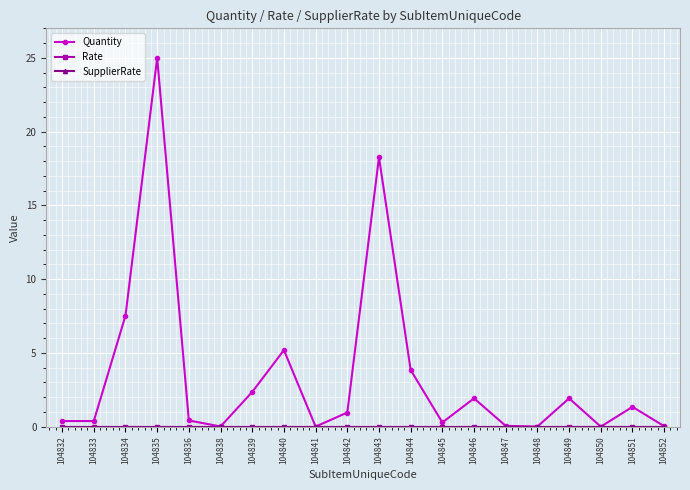

The Rate series shows 0.0 at 104843. True or false?

True